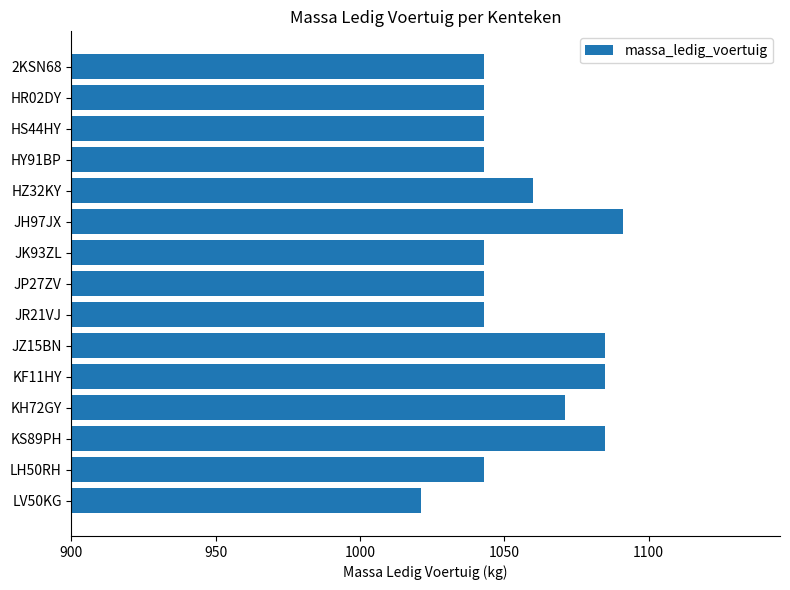

What is the difference between the maximum and minimum values?

70